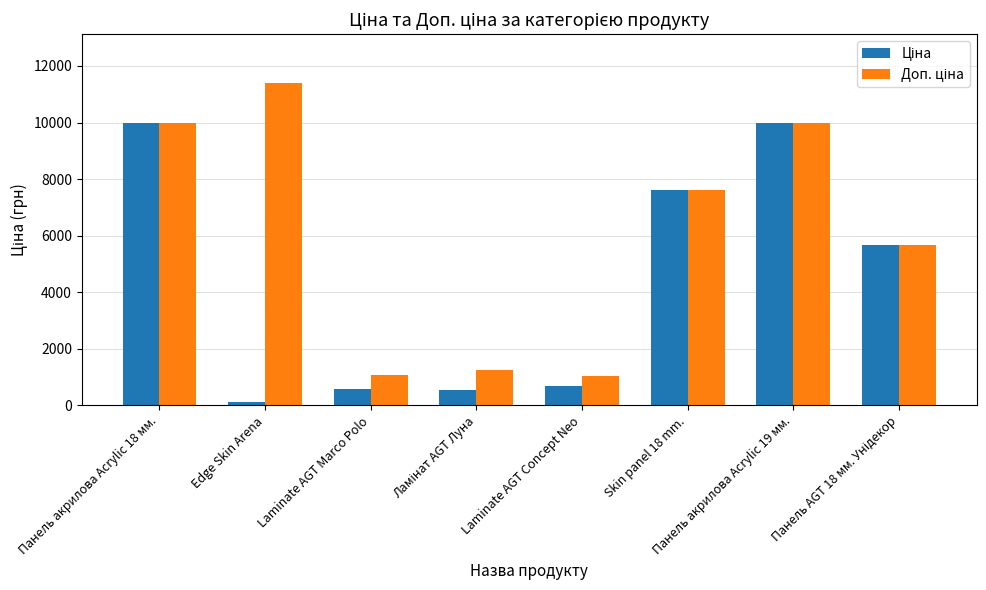

Does the chart contain any negative values?

No